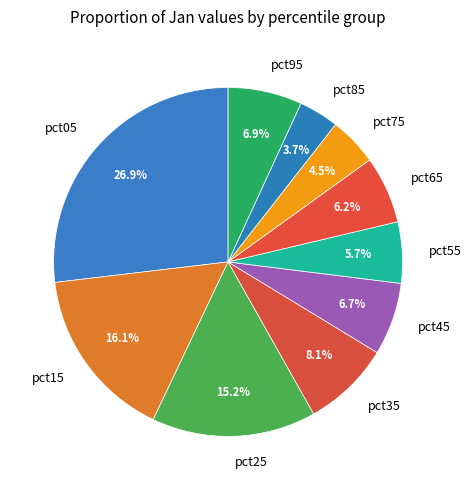

Which has a higher value, pct45 or pct85?

pct45